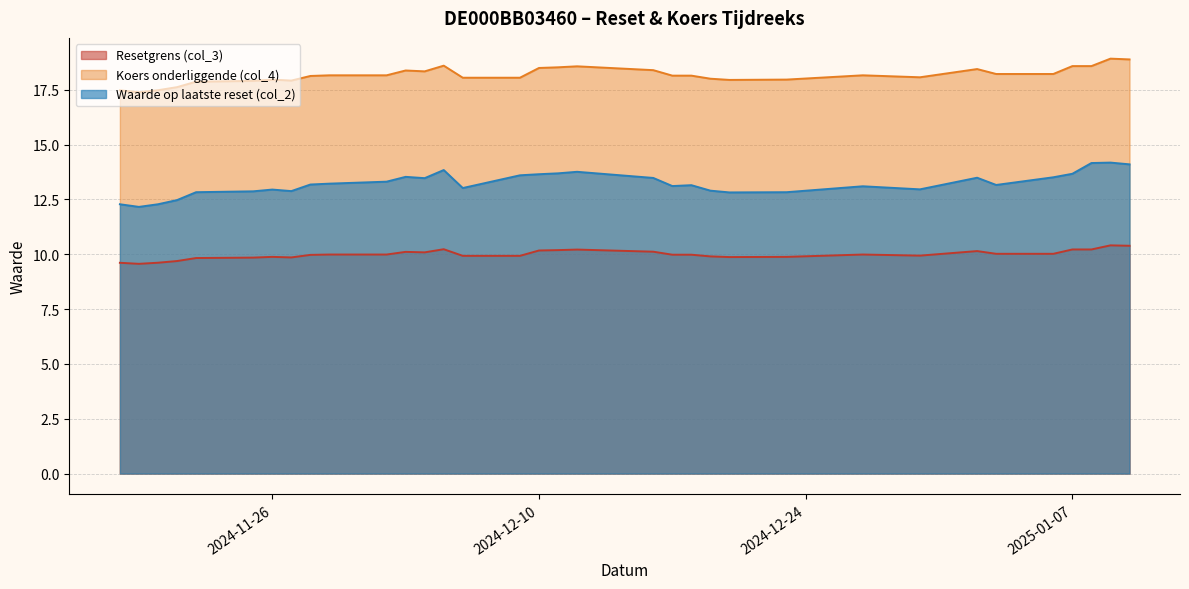

Reading left to right, transcribe all the data shown in this chart.

Resetgrens (col_3): 2025-01-10=10.4	2025-01-09=10.4	2025-01-08=10.2	2025-01-07=10.2	2025-01-06=10.0	2025-01-03=10.0	2025-01-02=10.1	2024-12-30=9.9	2024-12-27=10.0	2024-12-23=9.9	2024-12-20=9.9	2024-12-19=9.9	2024-12-18=10.0	2024-12-17=10.0	2024-12-16=10.1	2024-12-12=10.2	2024-12-11=10.2	2024-12-10=10.2	2024-12-09=9.9	2024-12-06=9.9	2024-12-05=10.2	2024-12-04=10.1	2024-12-03=10.1	2024-12-02=10.0	2024-11-29=10.0	2024-11-28=10.0	2024-11-27=9.9	2024-11-26=9.9	2024-11-25=9.8	2024-11-22=9.8	2024-11-21=9.7	2024-11-20=9.6	2024-11-19=9.6	2024-11-18=9.6
Koers onderliggende (col_4): 2025-01-10=18.9	2025-01-09=18.9	2025-01-08=18.6	2025-01-07=18.6	2025-01-06=18.2	2025-01-03=18.2	2025-01-02=18.4	2024-12-30=18.1	2024-12-27=18.2	2024-12-23=18.0	2024-12-20=17.9	2024-12-19=18.0	2024-12-18=18.1	2024-12-17=18.1	2024-12-16=18.4	2024-12-12=18.6	2024-12-11=18.5	2024-12-10=18.5	2024-12-09=18.1	2024-12-06=18.1	2024-12-05=18.6	2024-12-04=18.3	2024-12-03=18.4	2024-12-02=18.2	2024-11-29=18.2	2024-11-28=18.1	2024-11-27=17.9	2024-11-26=18.0	2024-11-25=17.9	2024-11-22=17.9	2024-11-21=17.6	2024-11-20=17.5	2024-11-19=17.4	2024-11-18=17.5
Waarde op laatste reset (col_2): 2025-01-10=14.1	2025-01-09=14.2	2025-01-08=14.2	2025-01-07=13.7	2025-01-06=13.5	2025-01-03=13.2	2025-01-02=13.5	2024-12-30=13.0	2024-12-27=13.1	2024-12-23=12.8	2024-12-20=12.8	2024-12-19=12.9	2024-12-18=13.2	2024-12-17=13.1	2024-12-16=13.5	2024-12-12=13.8	2024-12-11=13.7	2024-12-10=13.7	2024-12-09=13.6	2024-12-06=13.0	2024-12-05=13.8	2024-12-04=13.5	2024-12-03=13.5	2024-12-02=13.3	2024-11-29=13.2	2024-11-28=13.2	2024-11-27=12.9	2024-11-26=12.9	2024-11-25=12.9	2024-11-22=12.8	2024-11-21=12.5	2024-11-20=12.3	2024-11-19=12.2	2024-11-18=12.3